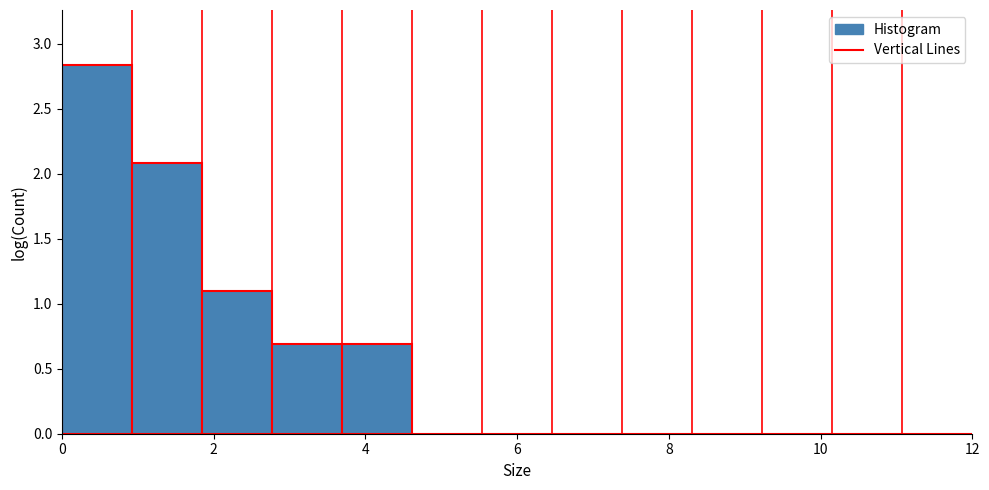

How tall is the bar that spans 0.0 to 1.0 on the x-axis? Neither the bar edges nor the heights are printed on the chart, so give them approximately, as read against the axes.

2.85